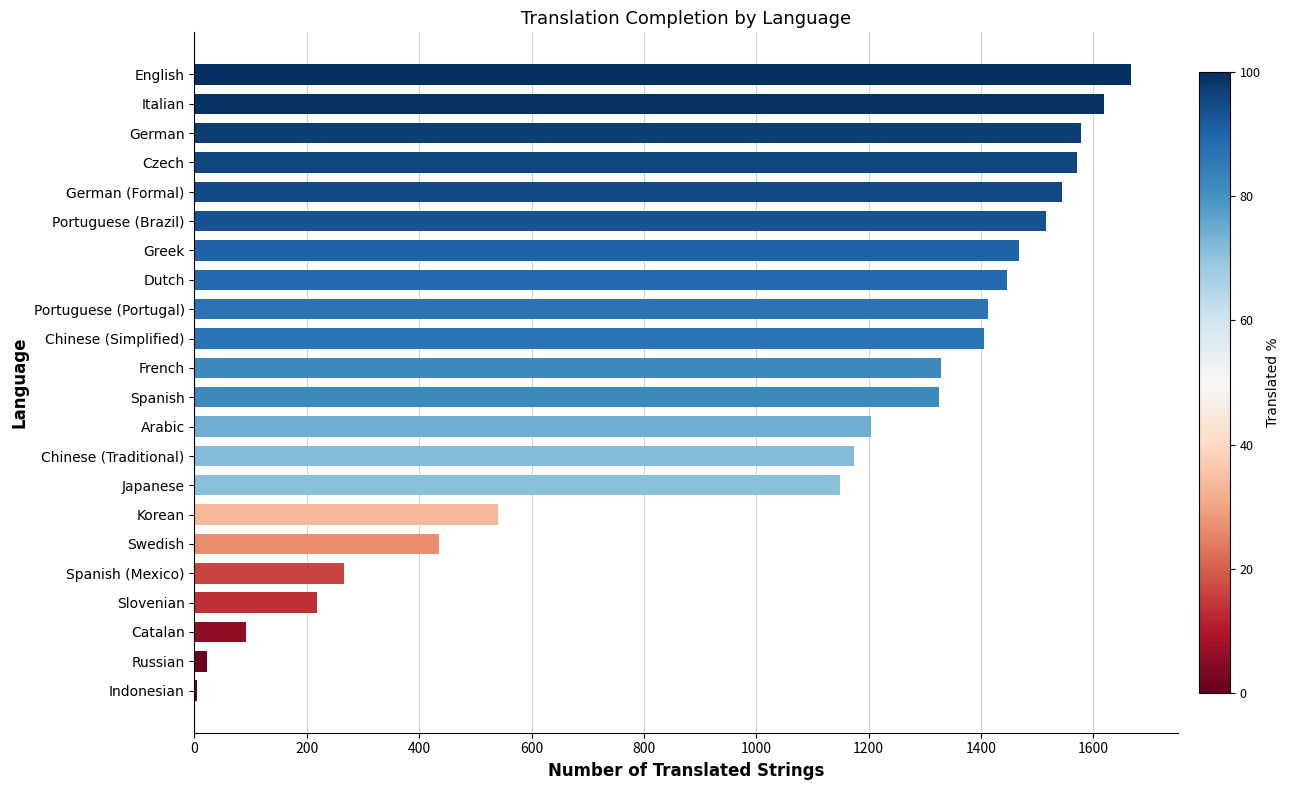

How many distinct data groups are displayed?

1